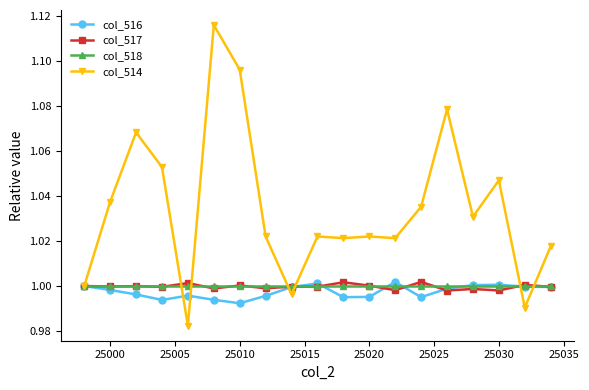

Which series has the largest total across all categories?

col_514